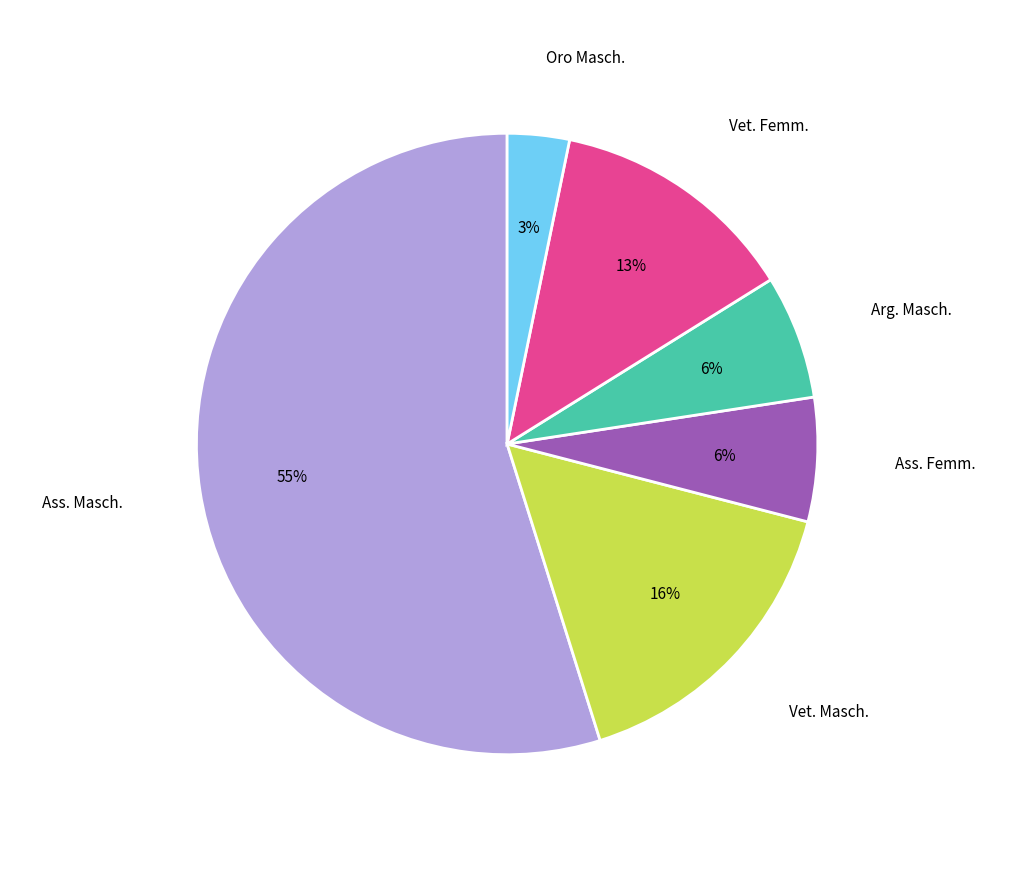

To the nearest percent, what is the average slice percentage?

17%